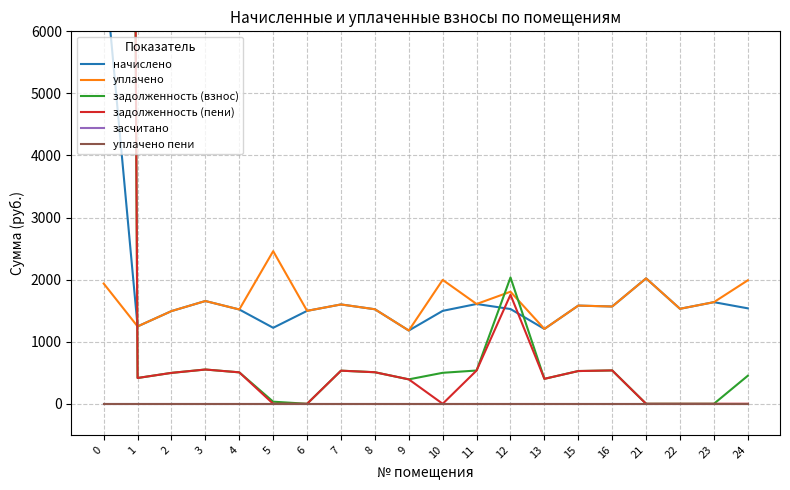

Count the number of categories in the chart.

20